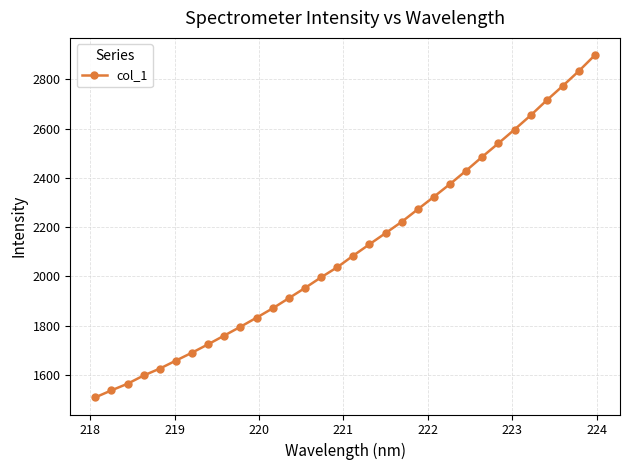

Does the chart display data point markers on the line(s)?

Yes